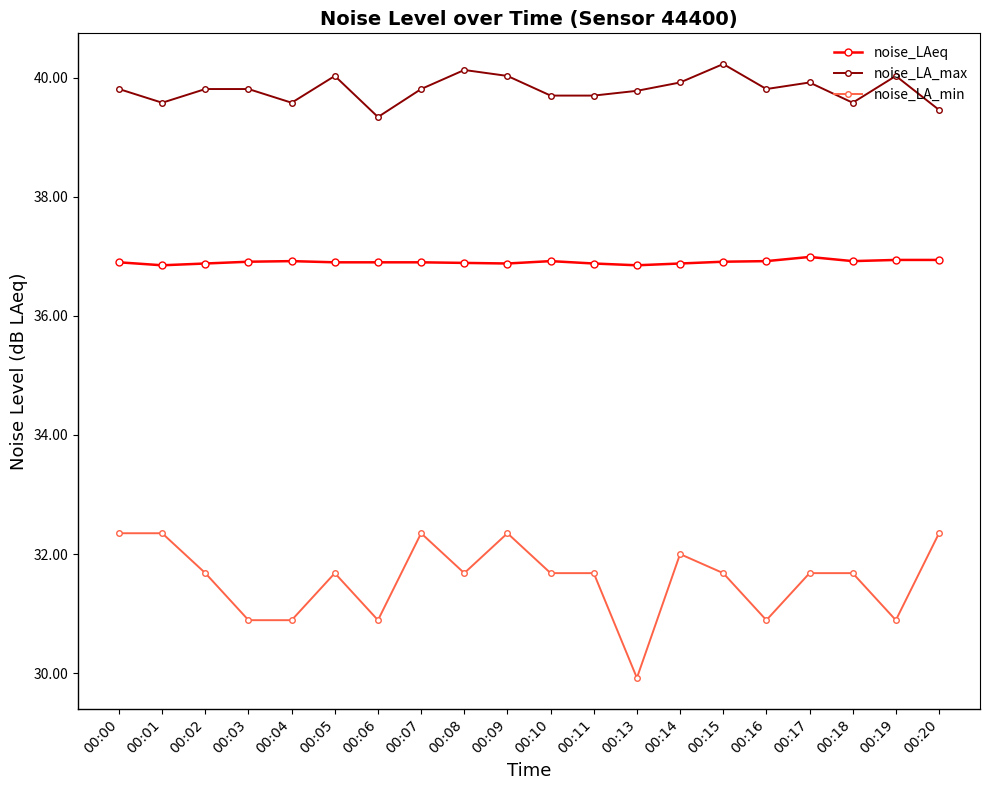

What is the average value of the noise_LA_max series?

39.8